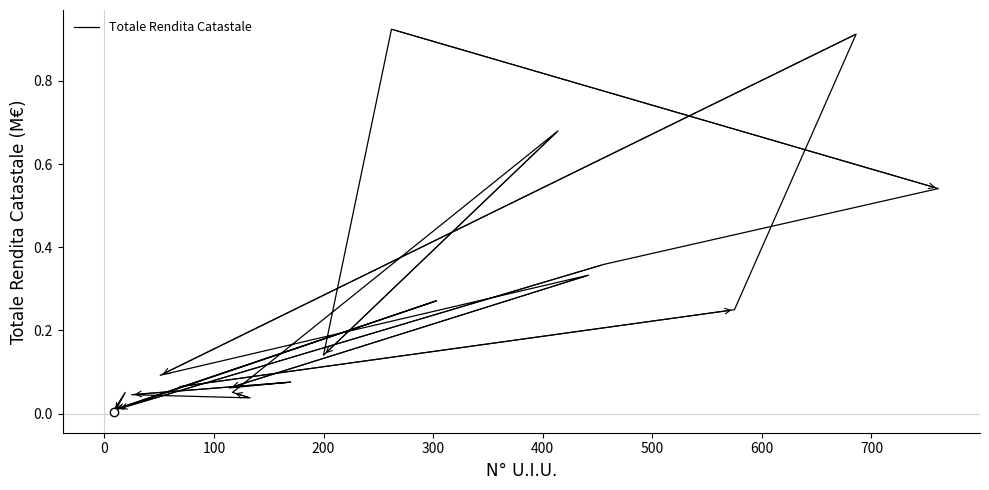

What is the maximum value shown in the chart?

0.9